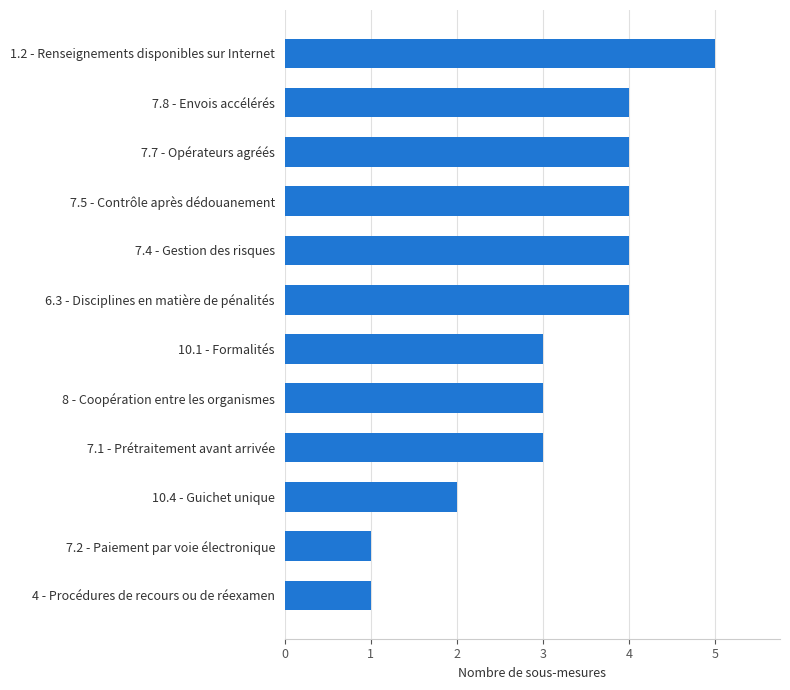

Read the value at 8 - Coopération entre les organismes.

3